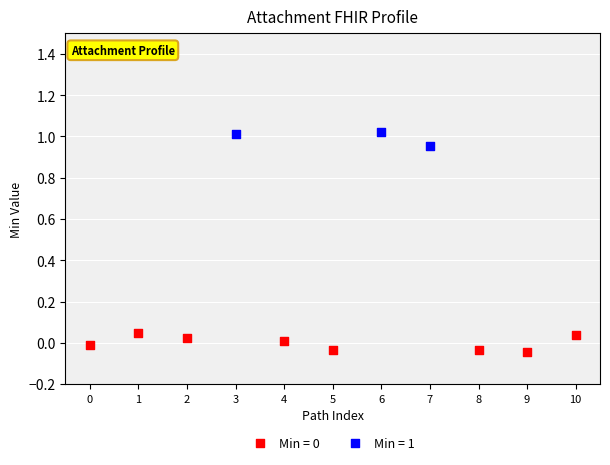

Which series contains the highest Y value?

Min = 1